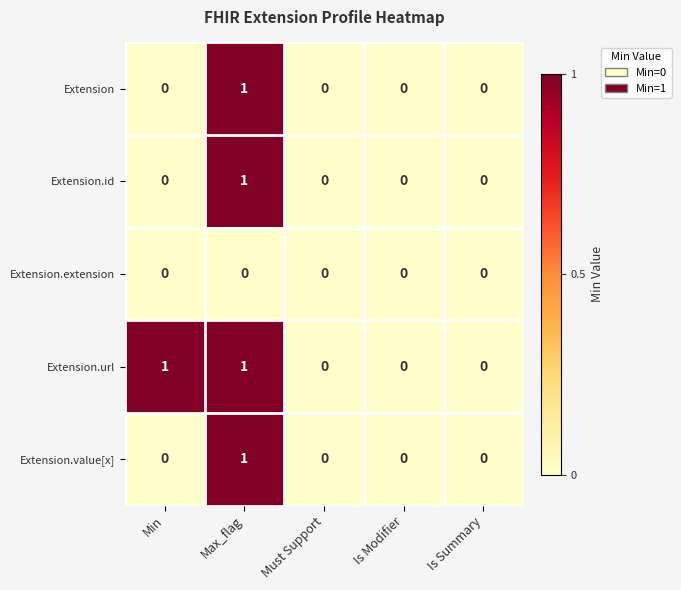

Count the Extension.id values in the range 0 to 1.

5